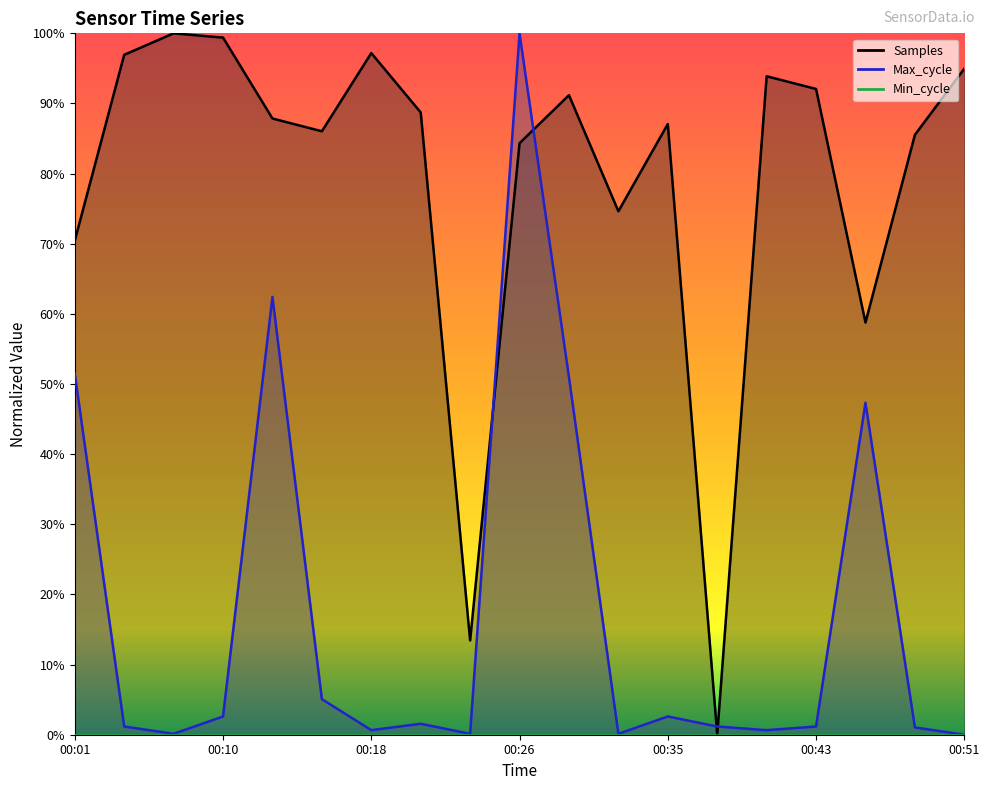

The value of Samples at 00:21 is 0.9. True or false?

True